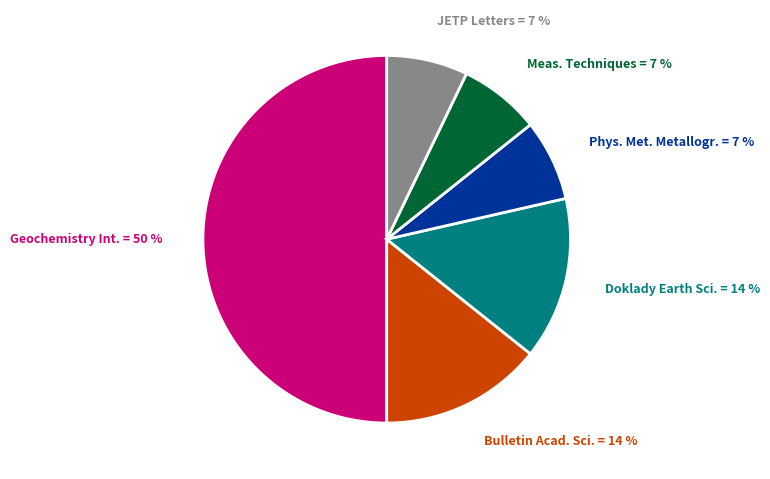

Between Meas. Techniques = 7 % and Geochemistry Int. = 50 %, which is larger?

Geochemistry Int. = 50 %